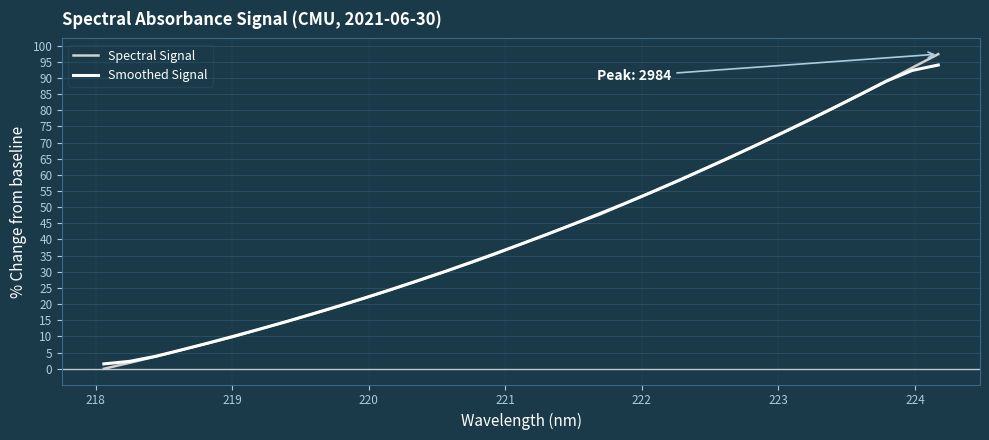

What is the maximum value shown in the chart?

97.3